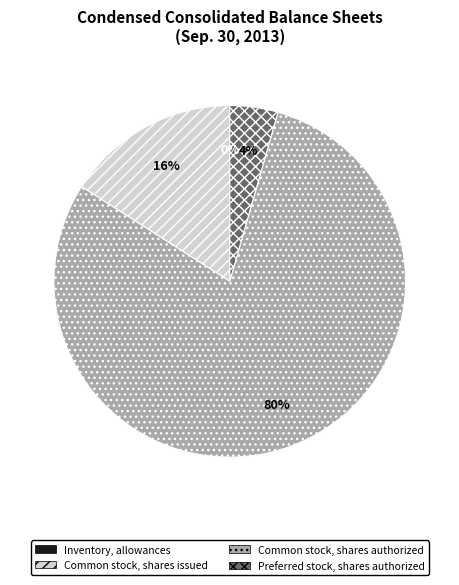

Is it true that Common stock, shares issued is 4% of the pie?

False